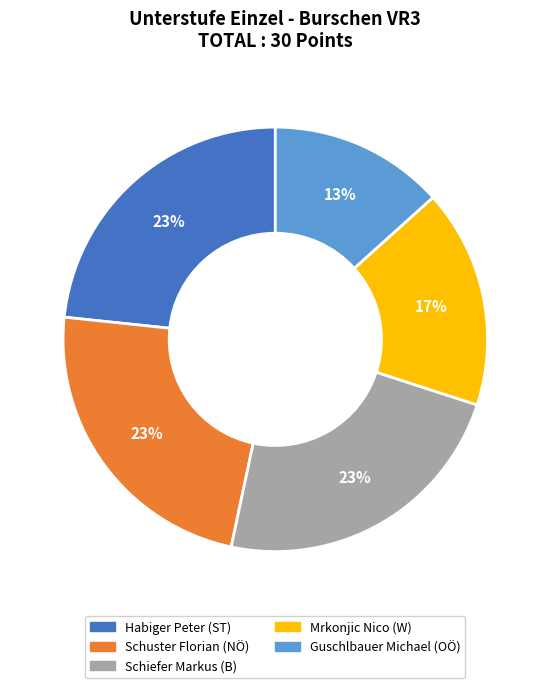

To the nearest percent, what is the average slice percentage?

20%